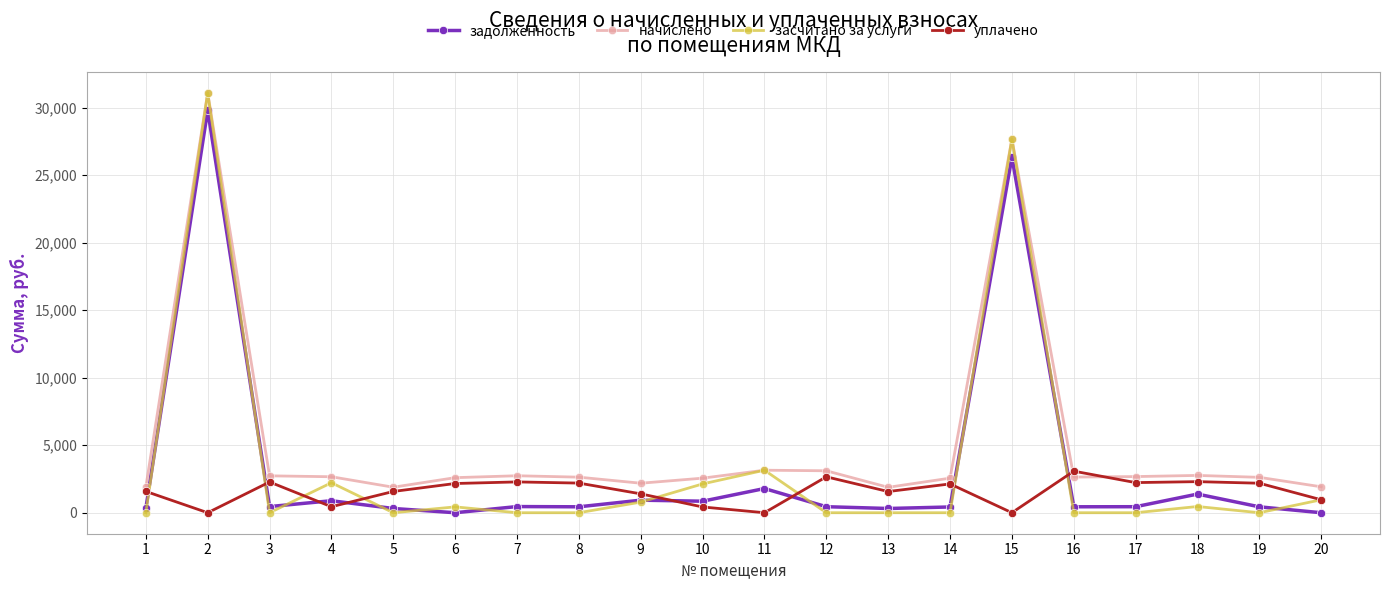

True or false: уплачено has more than 2 points higher than both neighbors.

True